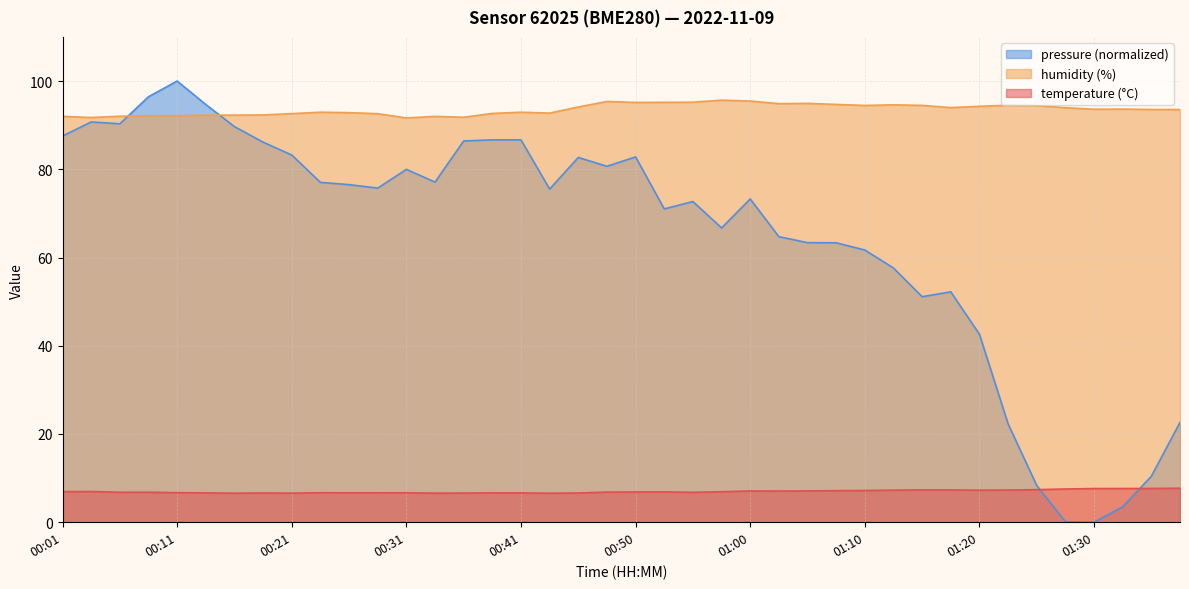

At how many categories does at least one series exceed 24?

40